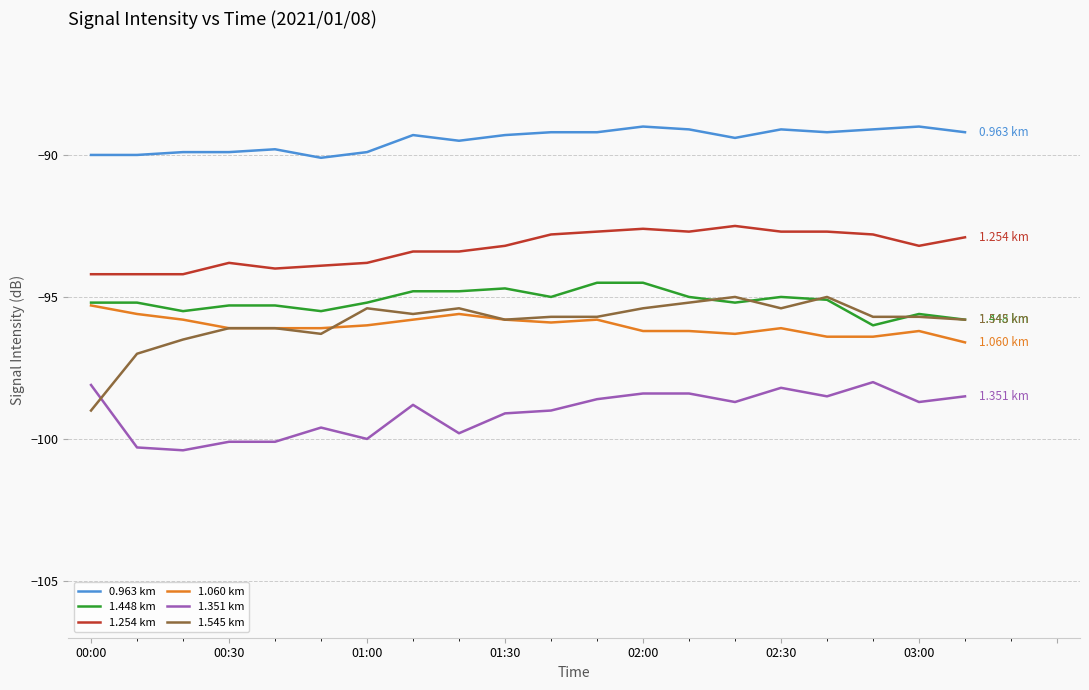

Which series has the widest spread of values?

1.545 km